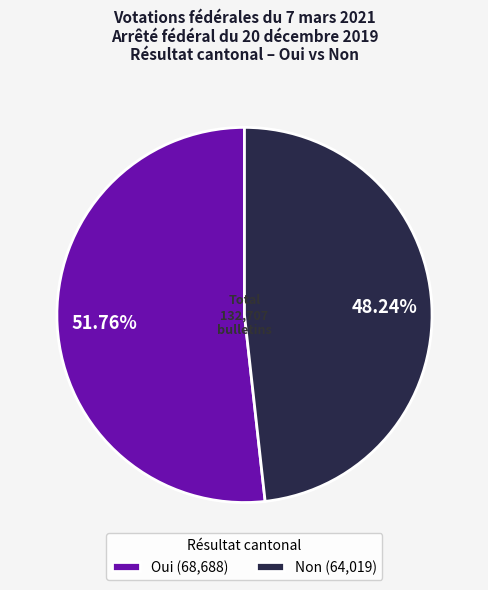

Rank the categories by value from highest to lowest.

Oui (68,688), Non (64,019)